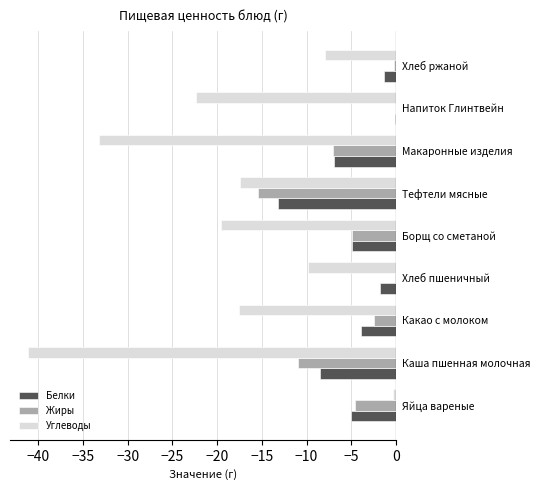

Where is Углеводы nearest to the value -20?

Борщ со сметаной